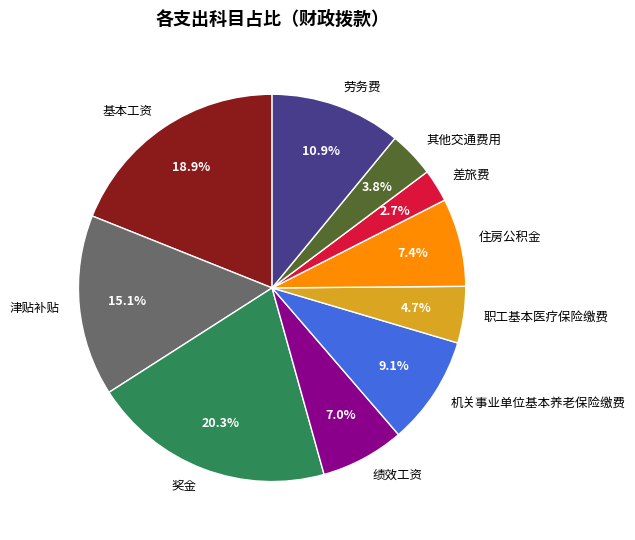

How much of the chart is everything except 其他交通费用?

96.2%